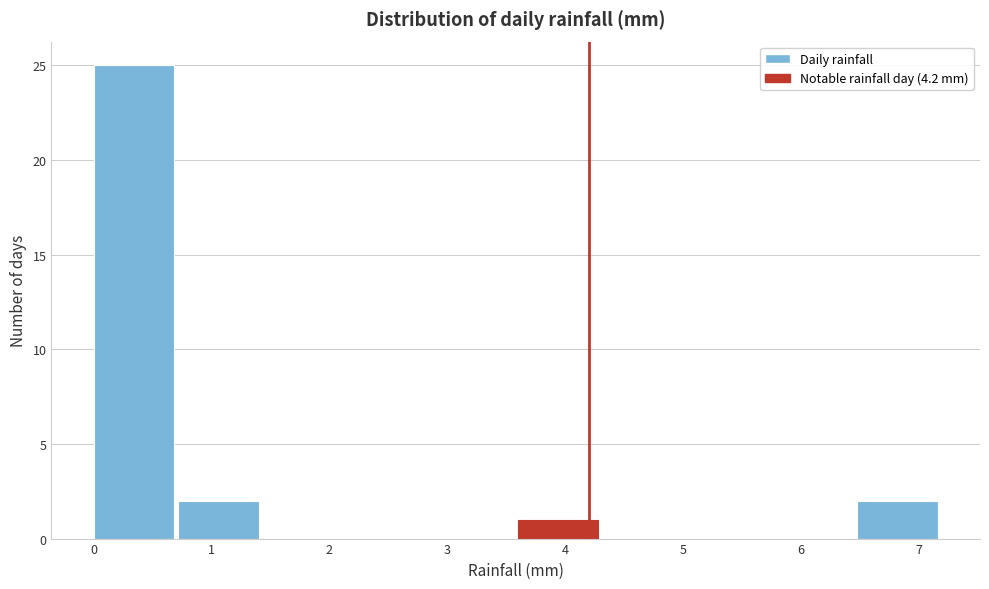

Which range on the x-axis has the tallest bar?

0.00 to 0.72